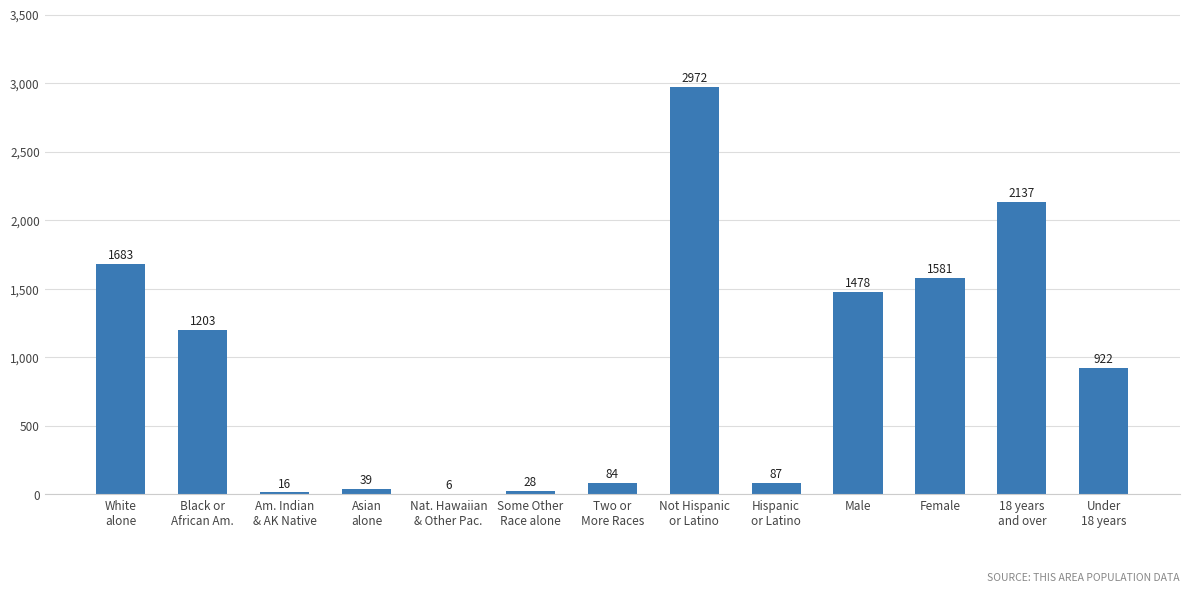

True or false: the data shows 437 at Female.

False